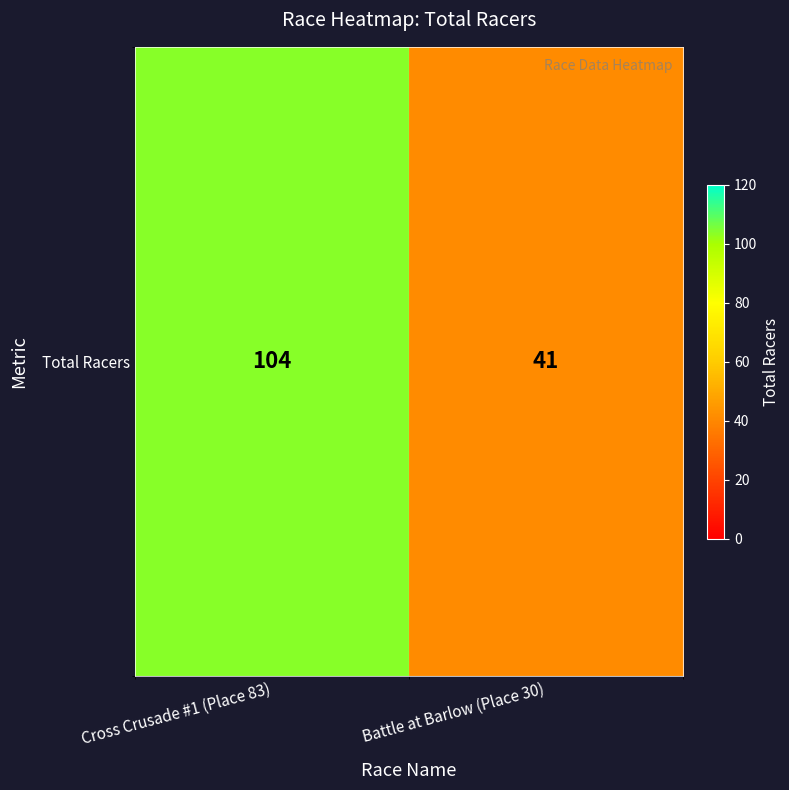

Rank the categories by value from highest to lowest.

Cross Crusade #1 (Place 83), Battle at Barlow (Place 30)